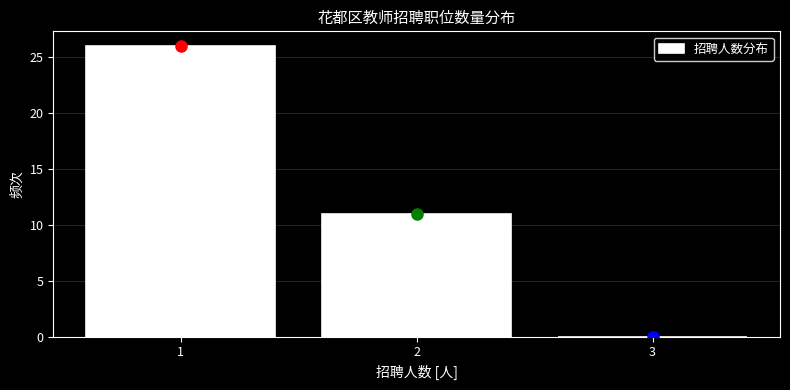

How tall is the bar that spans 1.5 to 2.5 on the x-axis? The values are not printed on the chart, so give them approximately, as read against the axis.

11